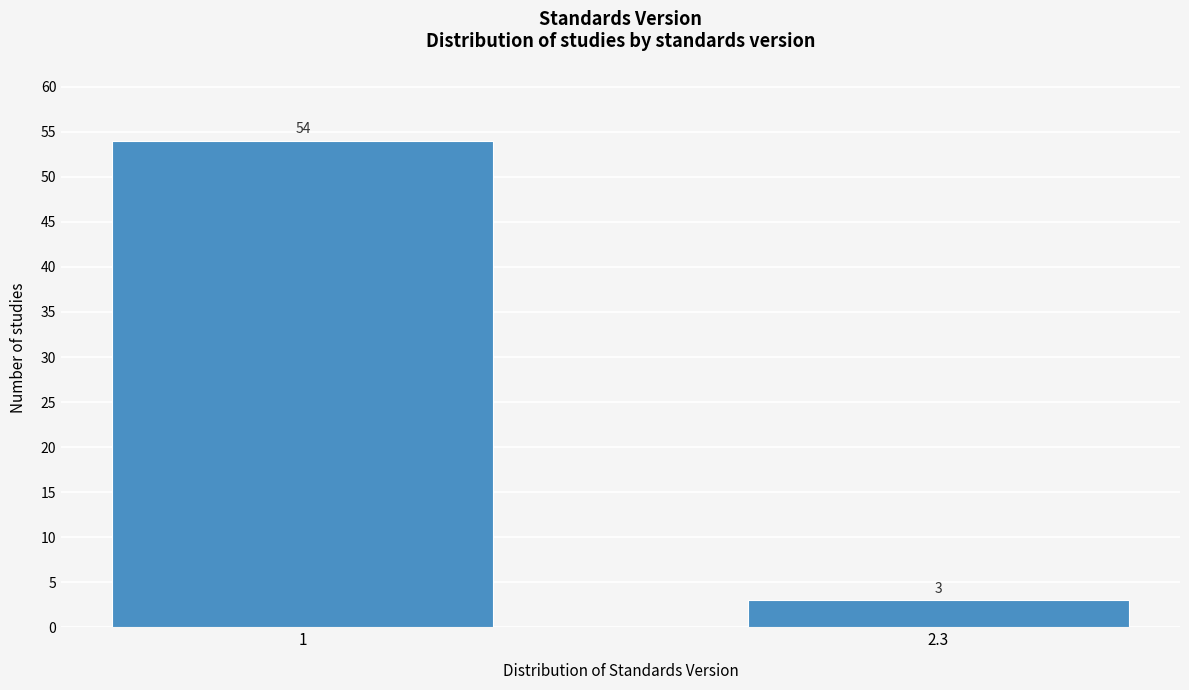

Reading left to right, list all the values displayed in this chart.

1=54	2.3=3